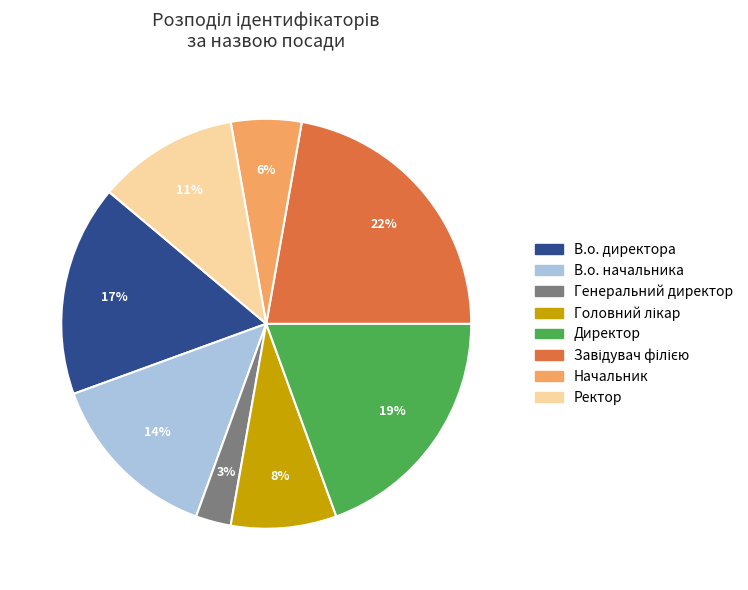

Between Директор and В.о. директора, which is larger?

Директор